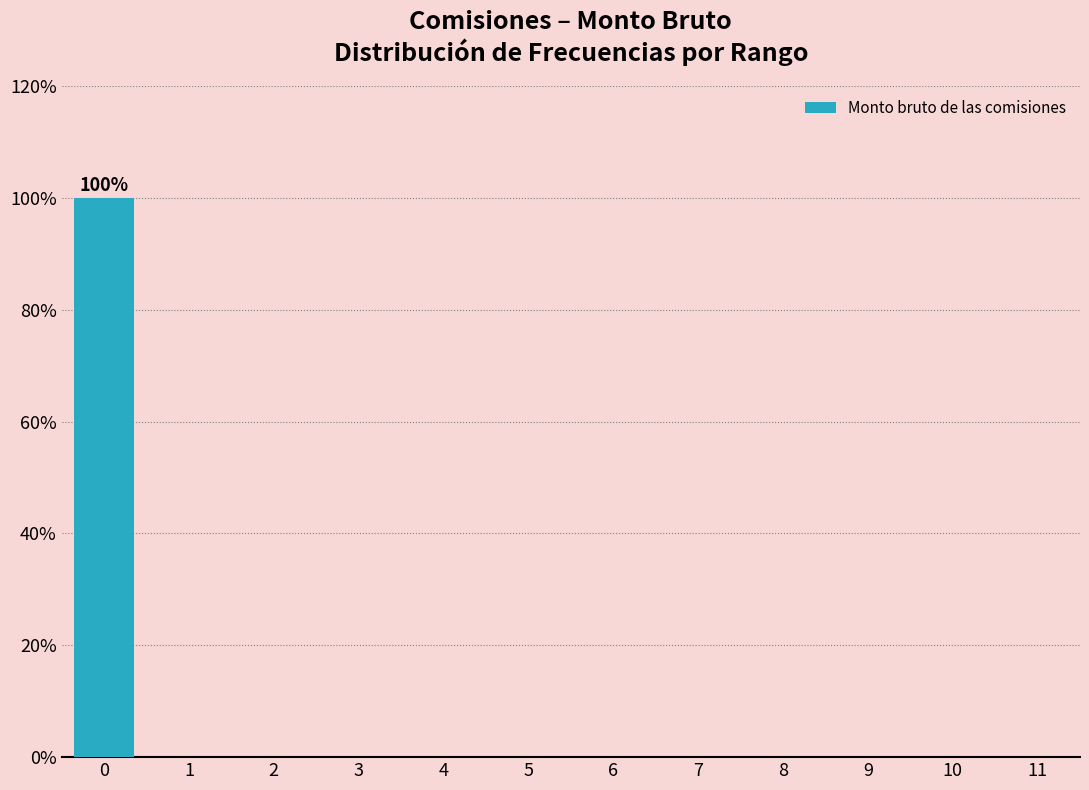

Reading right to left, list all the values displayed in this chart.

11=0	10=0	9=0	8=0	7=0	6=0	5=0	4=0	3=0	2=0	1=0	0=100